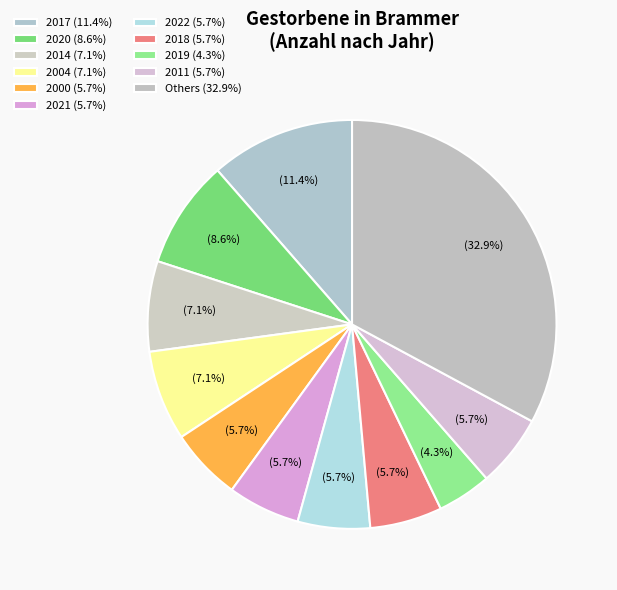

How many slices are in this pie chart?

11